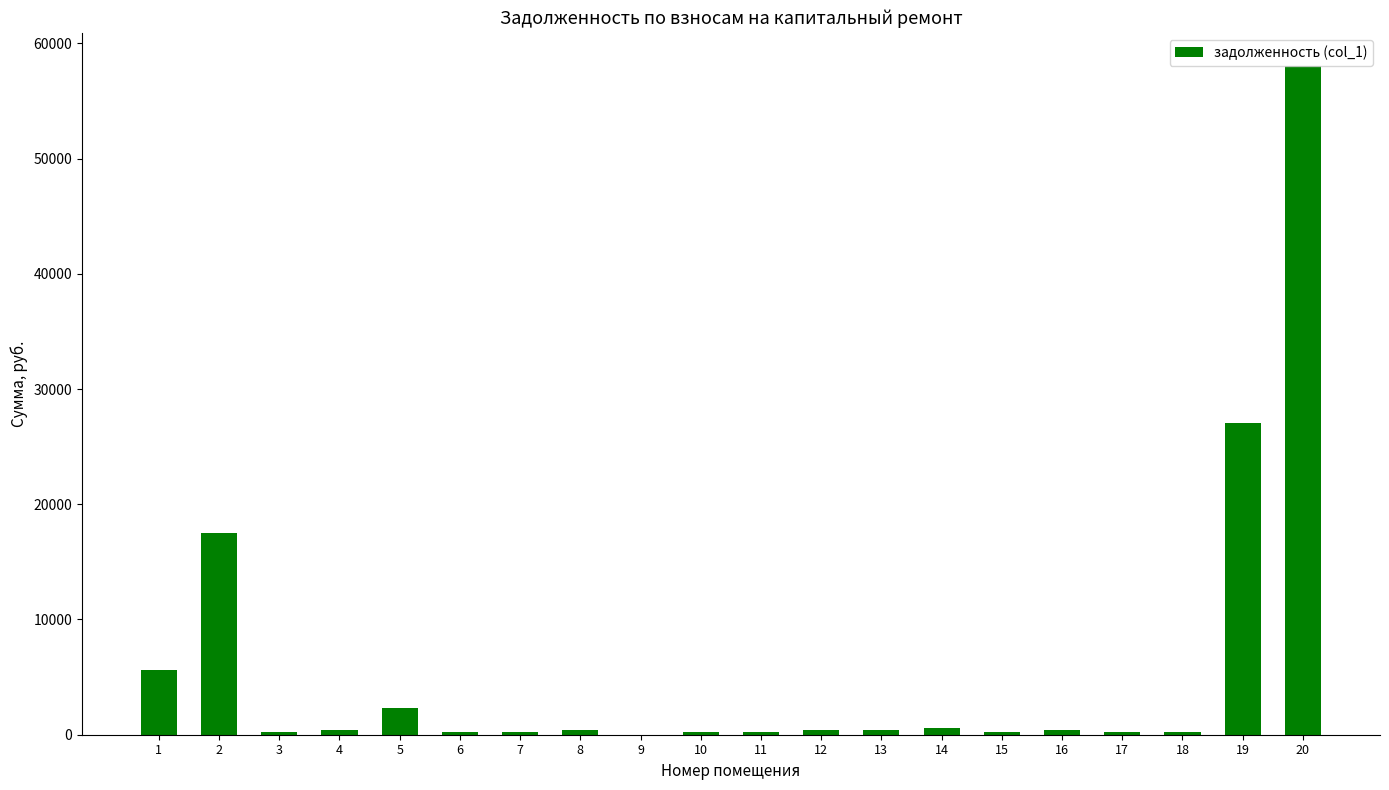

The value at 19 is 27058.8. True or false?

True